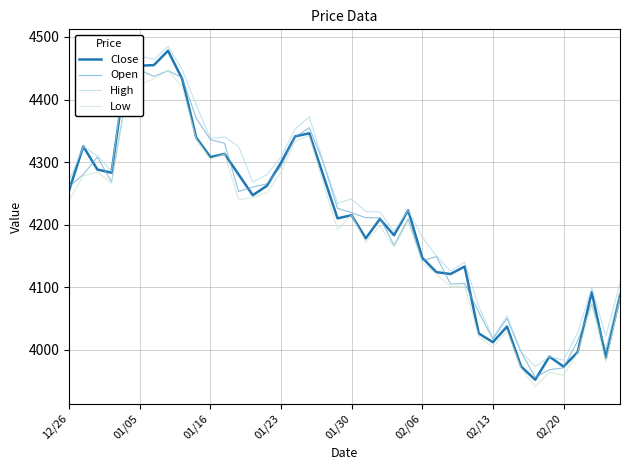

Reading left to right, what are all the values shown in this chart?

Close: 4255	4325	4288	4283	4443	4454	4455	4478	4433	4339	4308	4313	4280	4247	4262	4299	4341	4346	4278	4210	4215	4178	4209	4183	4223	4147	4124	4121	4133	4026	4012	4037	3973	3952	3989	3973	3996	4092	3987	4086
Open: 4261	4280	4308	4268	4400	4447	4437	4446	4435	4370	4336	4330	4253	4260	4265	4293	4340	4355	4299	4226	4219	4211	4211	4167	4209	4142	4149	4105	4106	4060	4017	4050	3996	3956	3968	3971	4014	4073	3999	4092
High: 4270	4325	4310	4285	4451	4470	4464	4485	4448	4391	4338	4340	4325	4268	4280	4308	4353	4372	4300	4234	4241	4221	4220	4189	4223	4180	4150	4126	4140	4069	4019	4054	3997	3973	3989	3983	4027	4099	4022	4106
Low: 4239	4278	4284	4266	4398	4424	4433	4446	4421	4337	4305	4313	4240	4243	4251	4284	4334	4342	4266	4192	4215	4172	4198	4164	4205	4139	4121	4101	4102	4021	4004	4030	3970	3941	3964	3959	3995	4073	3981	4083